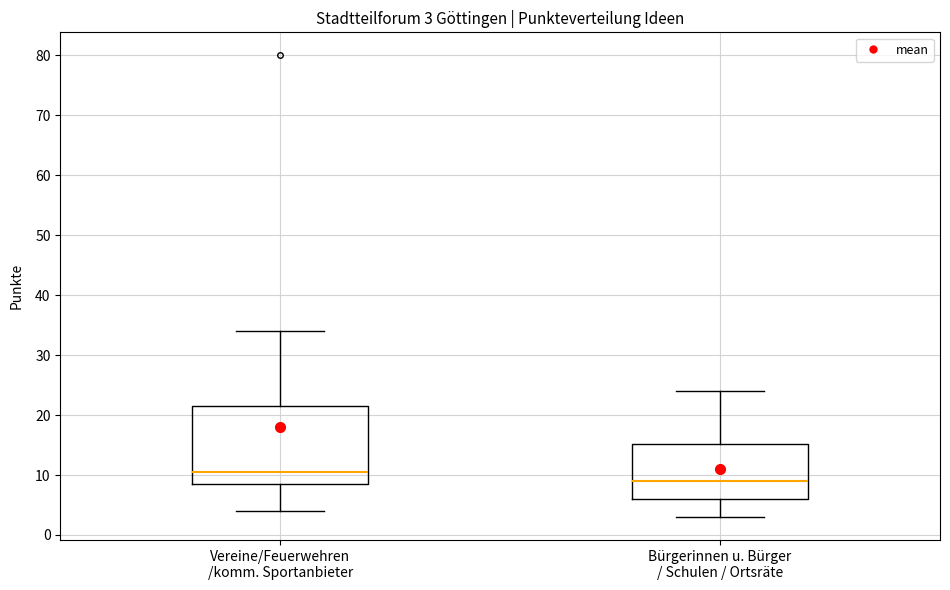

Which box has the lowest median line?

Bürgerinnen u. Bürger / Schulen / Ortsräte